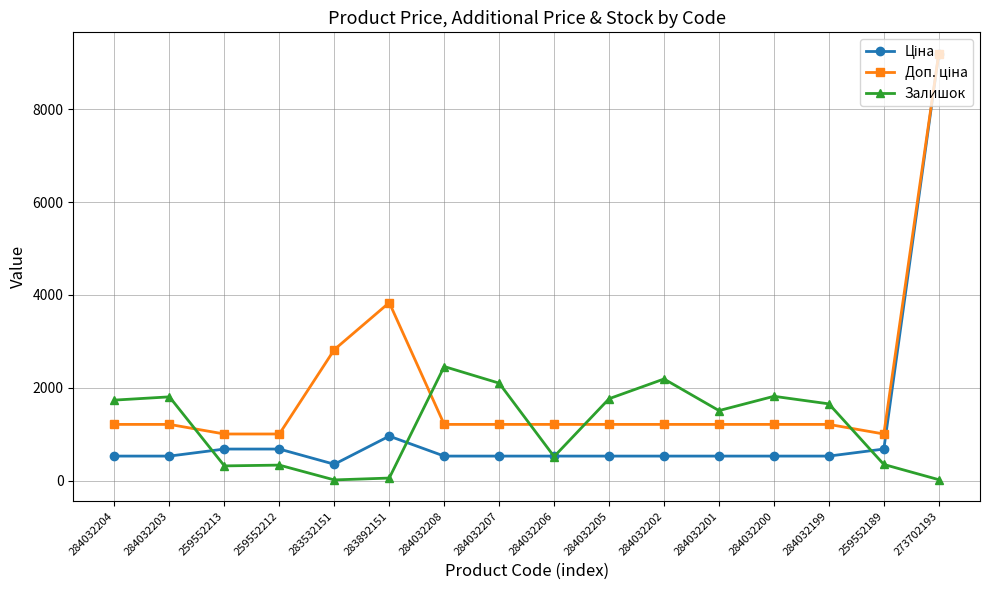

Is it true that Залишок equals 15.0 at 283532151?

True